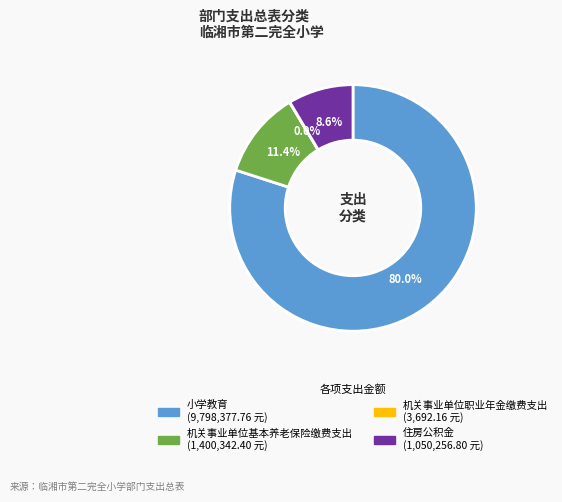

Between 小学教育 and 住房公积金, which is larger?

小学教育